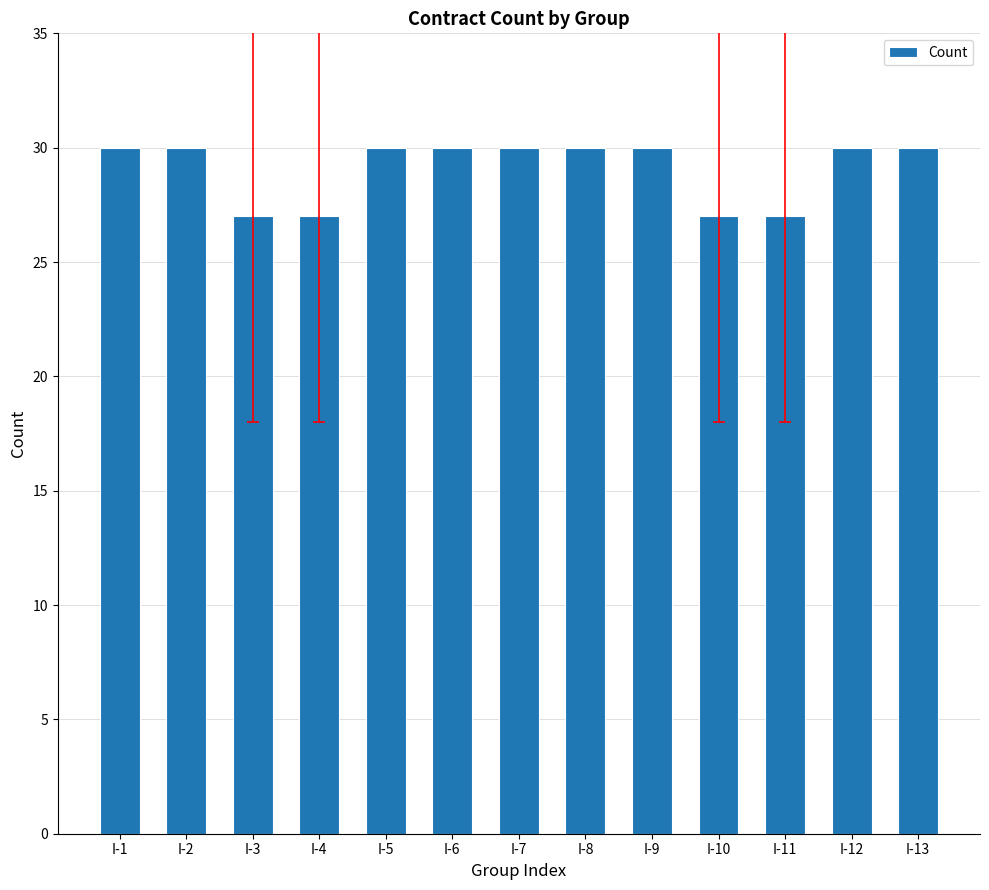

Which has a higher value, I-2 or I-4?

I-2